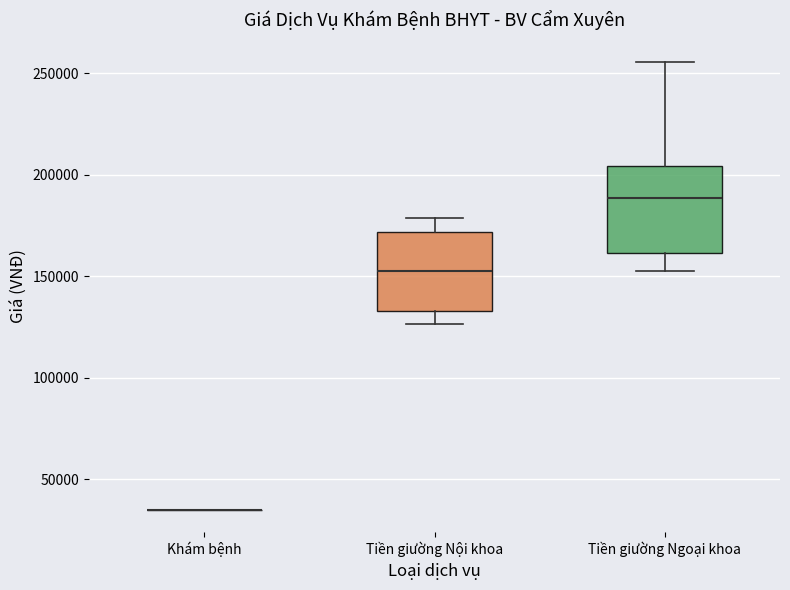

Reading left to right, read every box against the y-axis: the position of its median line, the range the box covers, and the ends of its whiskers. The values are not printed on the chart, so give them approximately, as read against the axis.

Khám bệnh: box collapsed to a line at 35000, whiskers 35000 to 35000
Tiền giường Nội khoa: median 155000, box 135000 to 170000, whiskers 125000 to 180000
Tiền giường Ngoại khoa: median 190000, box 160000 to 205000, whiskers 155000 to 255000